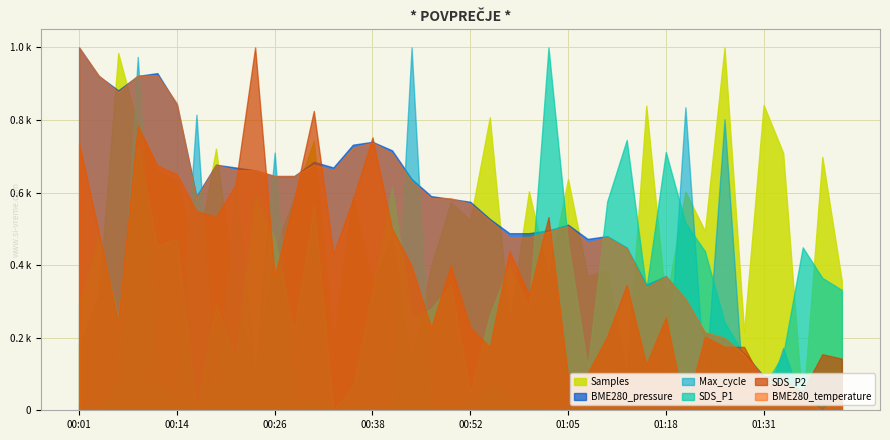

Count the number of data series in this chart.

6